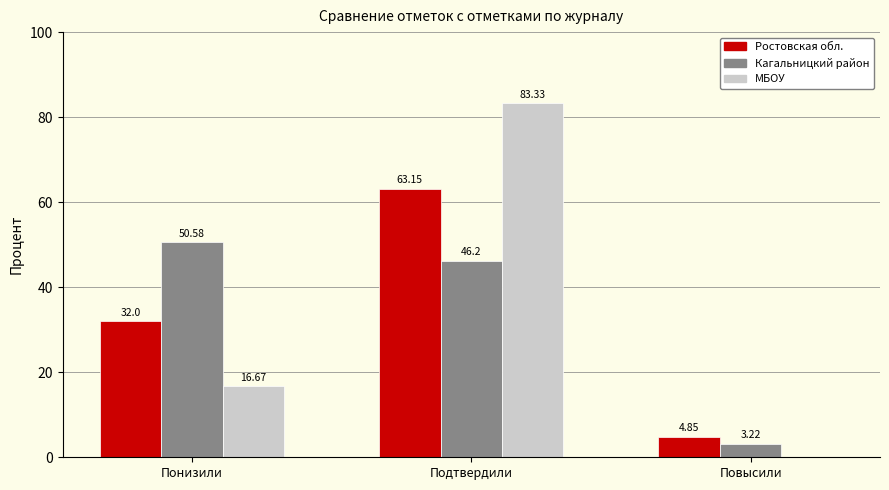

What is the difference between the МБОУ values at Понизили and Подтвердили?

66.7